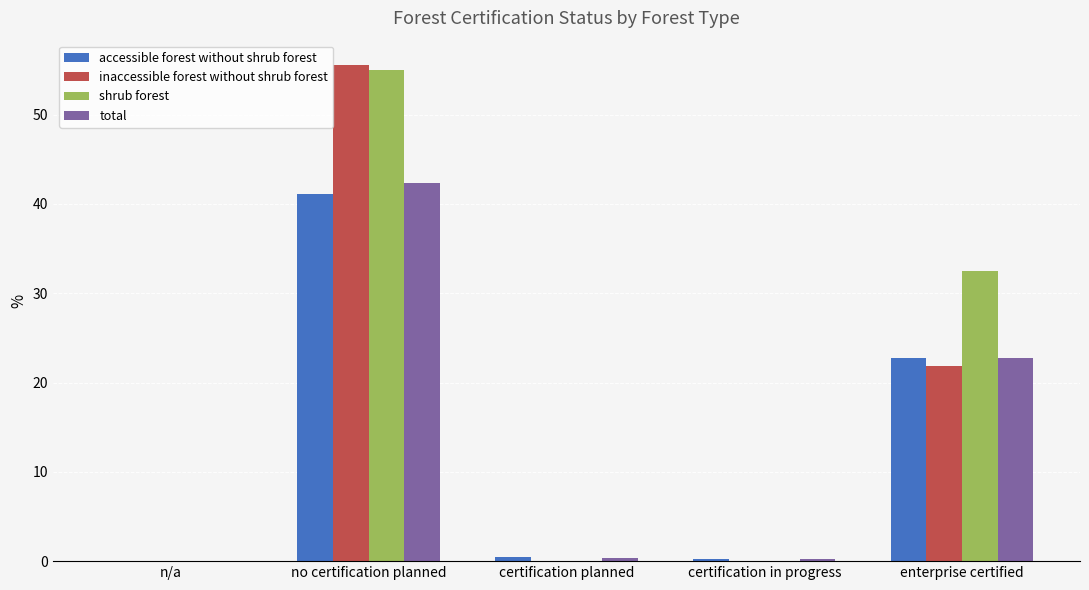

Between certification in progress and enterprise certified, which series saw the biggest shift?

shrub forest